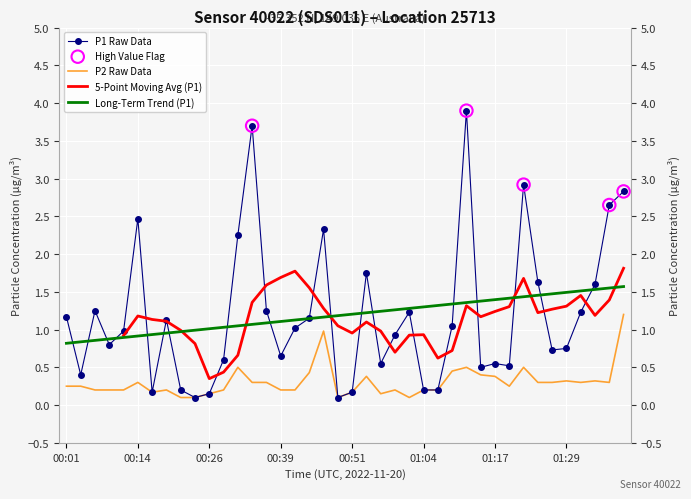

At how many categories does at least one series exceed 3?

2